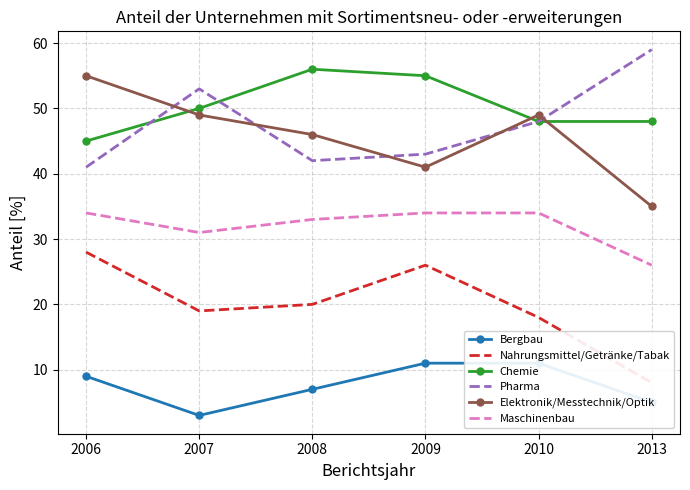

Reading left to right, extract all data points from this chart.

Bergbau: 9	3	7	11	11	5
Nahrungsmittel/Getränke/Tabak: 28	19	20	26	18	8
Chemie: 45	50	56	55	48	48
Pharma: 41	53	42	43	48	59
Elektronik/Messtechnik/Optik: 55	49	46	41	49	35
Maschinenbau: 34	31	33	34	34	26